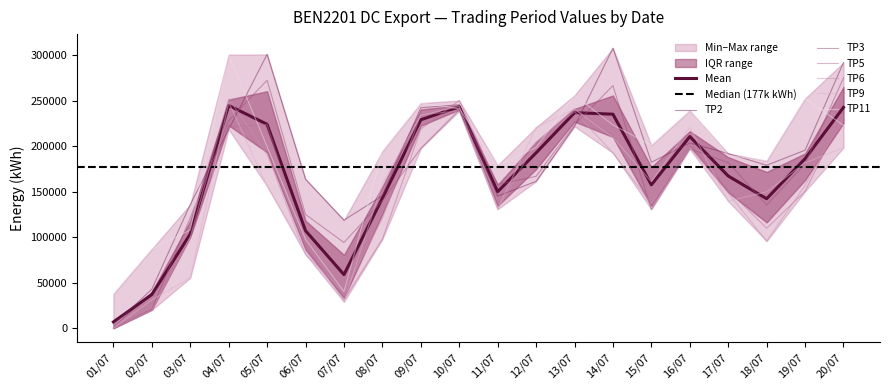

The TP5 series shows 229828 at 11/07. True or false?

False